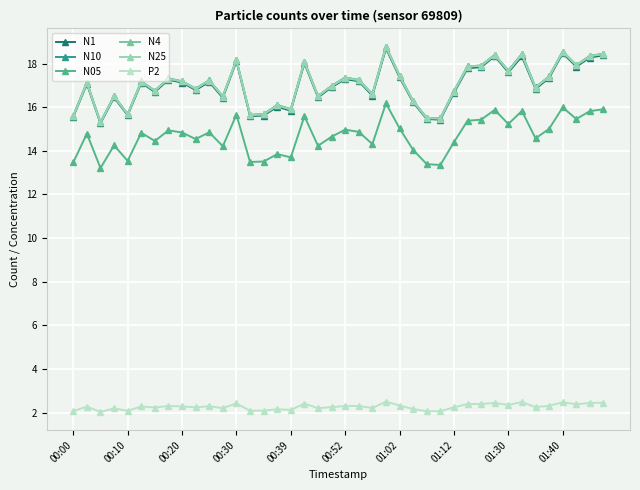

In N4, how many points are lower than both neighbors (excluding endpoints)?

13